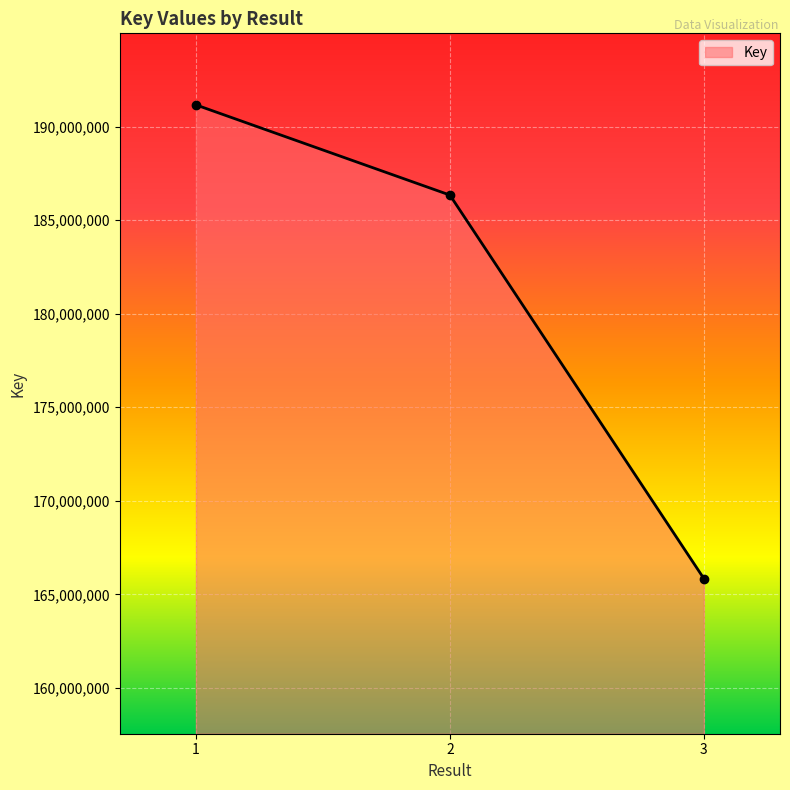

What is the average value?

181115688